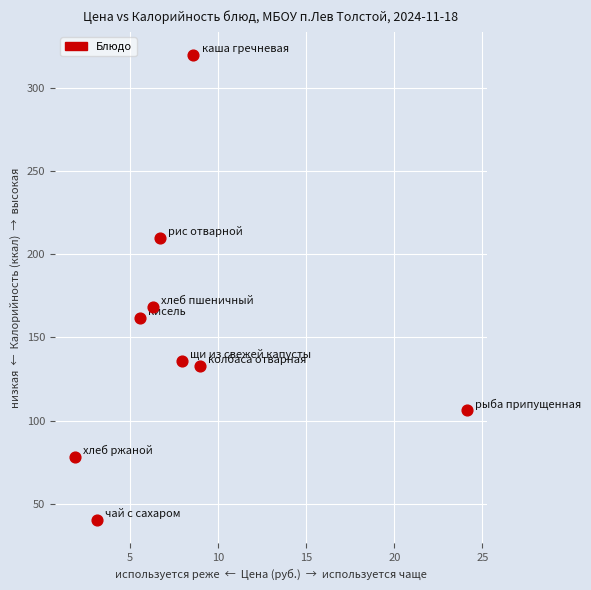

What is the average X value?

8.1